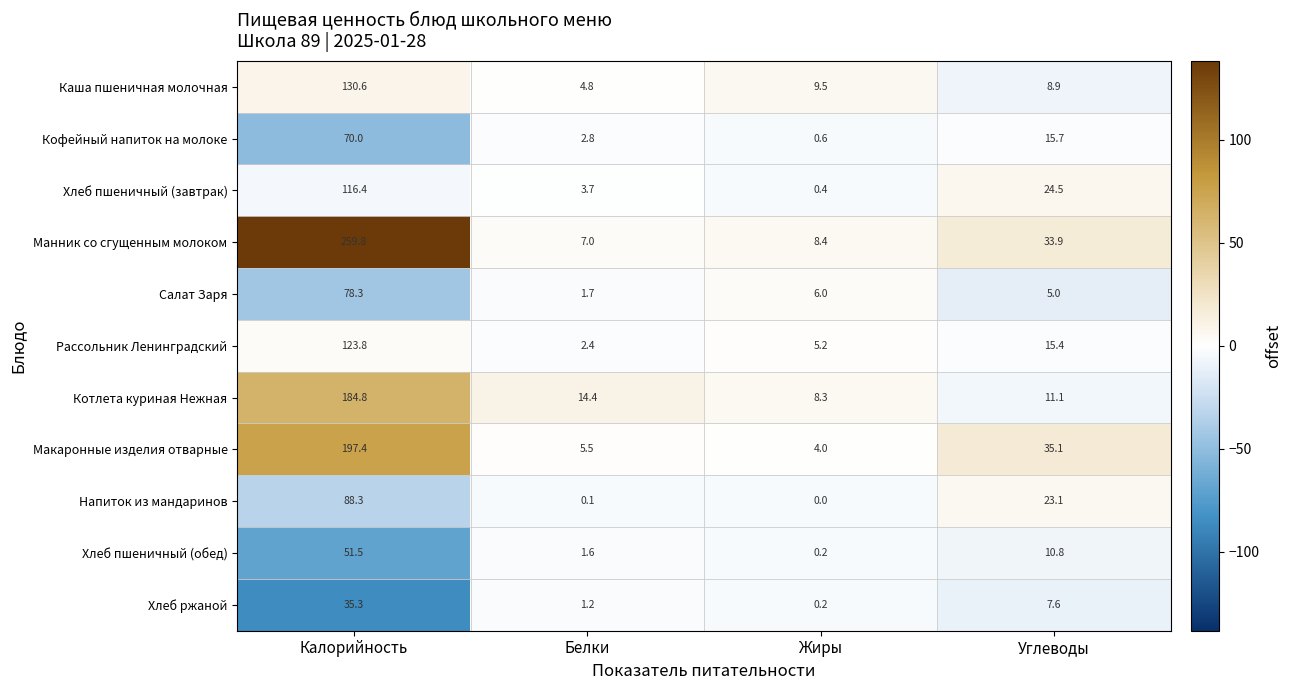

What is the spread (max minus min) of values at Жиры?

9.5